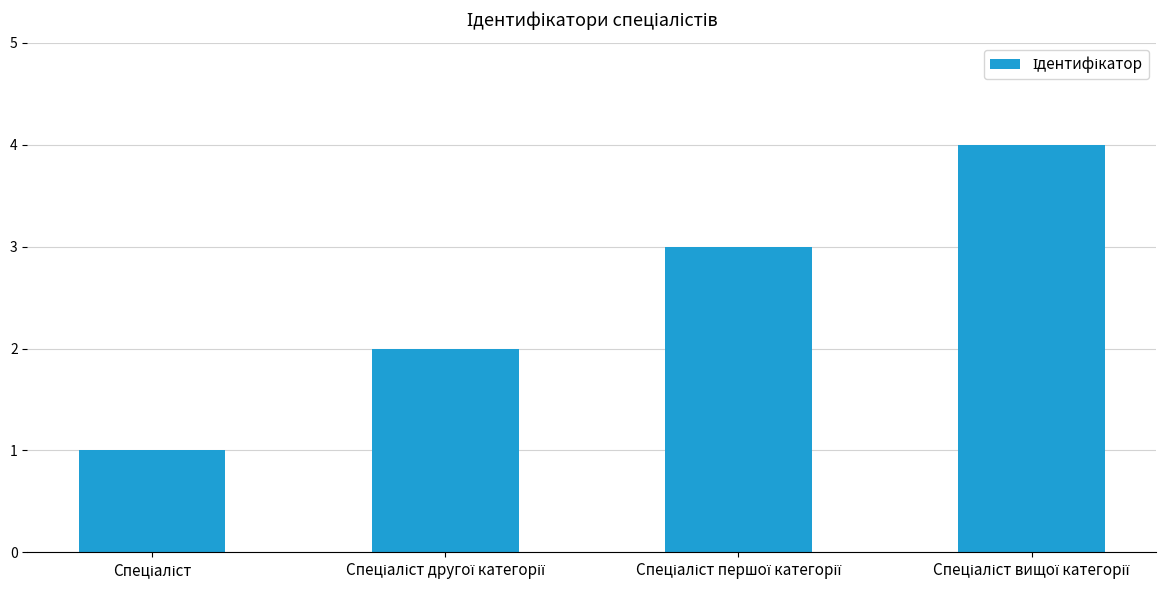

What is the sum of all values?

10